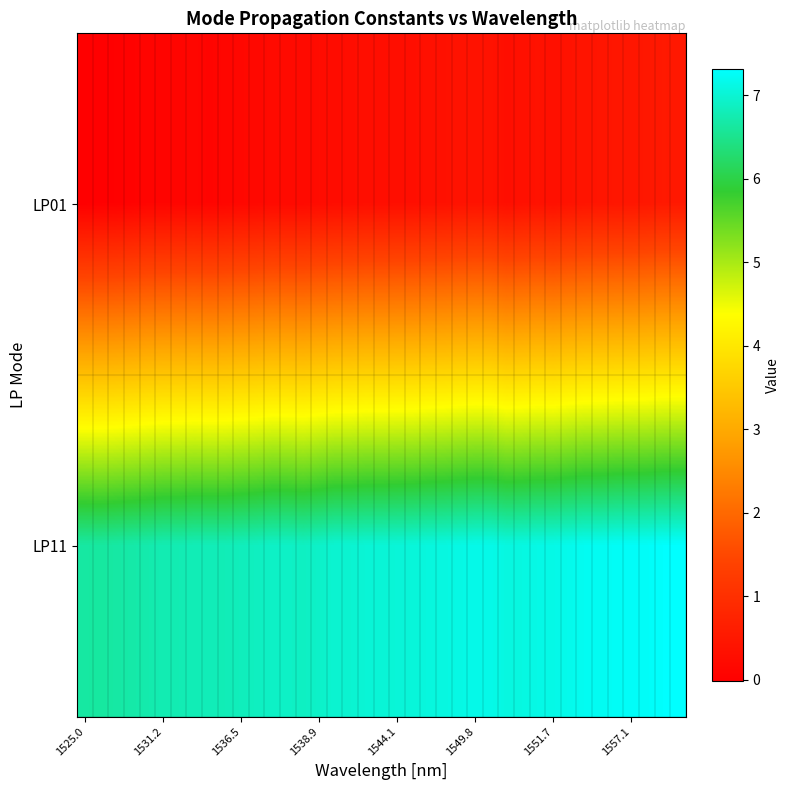

How many data points does each series have?

39